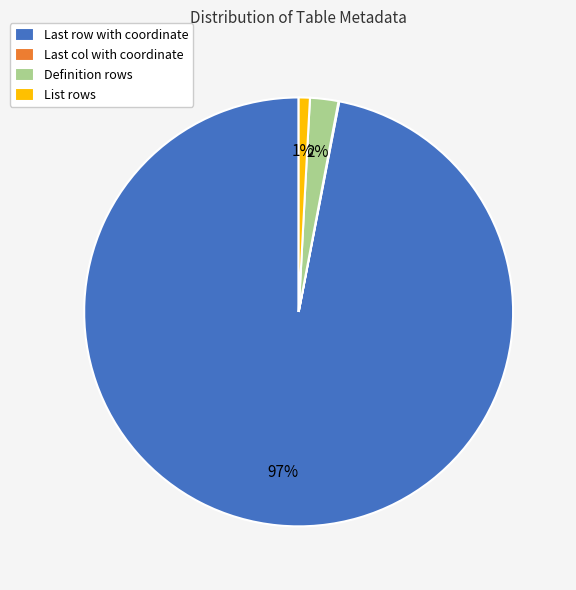

The List rows slice represents 1% of the pie. True or false?

True